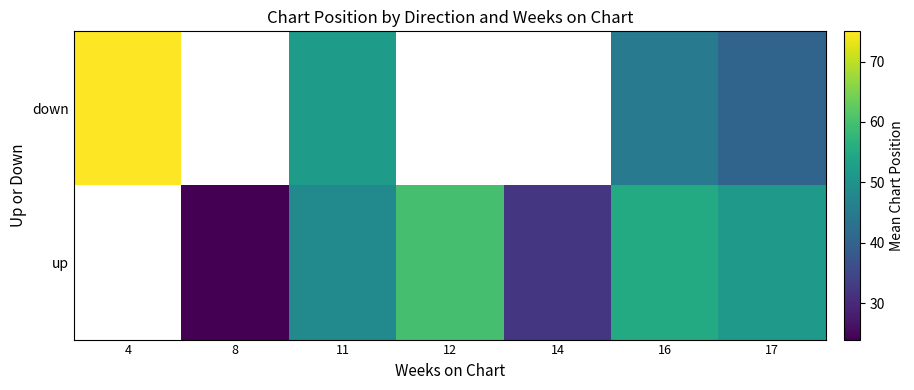

What is the spread (max minus min) of values at 16?

10.2